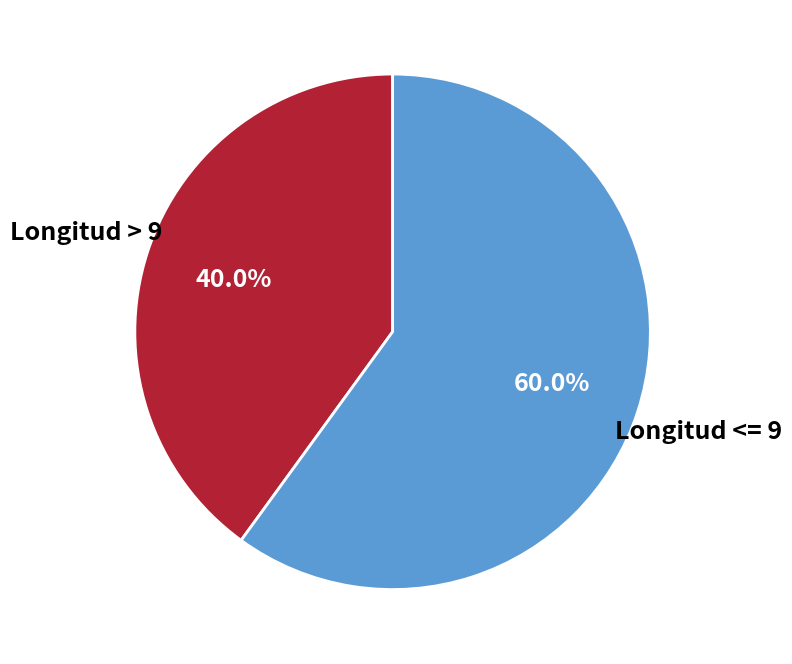

To the nearest percent, what is the average slice percentage?

50%